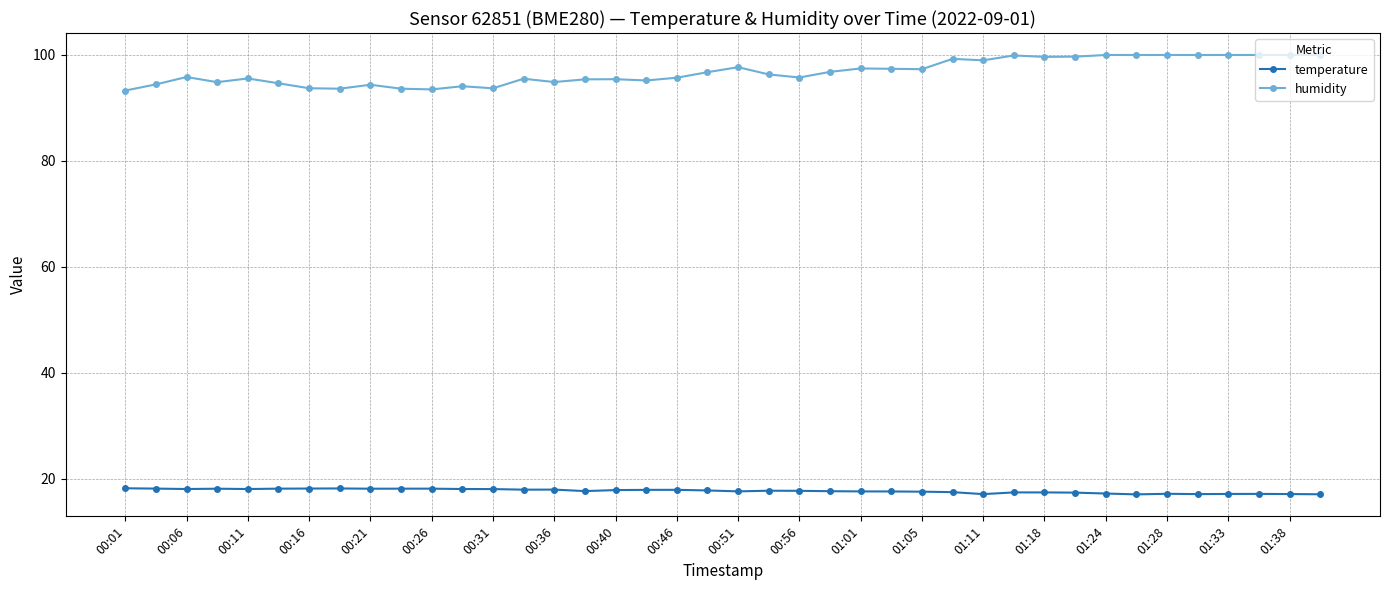

True or false: humidity and temperature intersect in this chart.

False